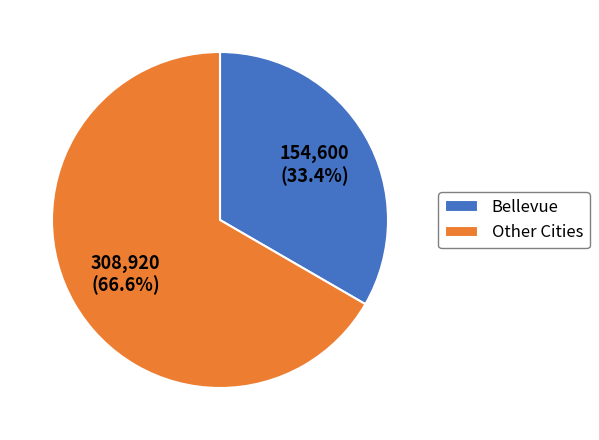

What portion of the pie excludes Bellevue?

66.6%